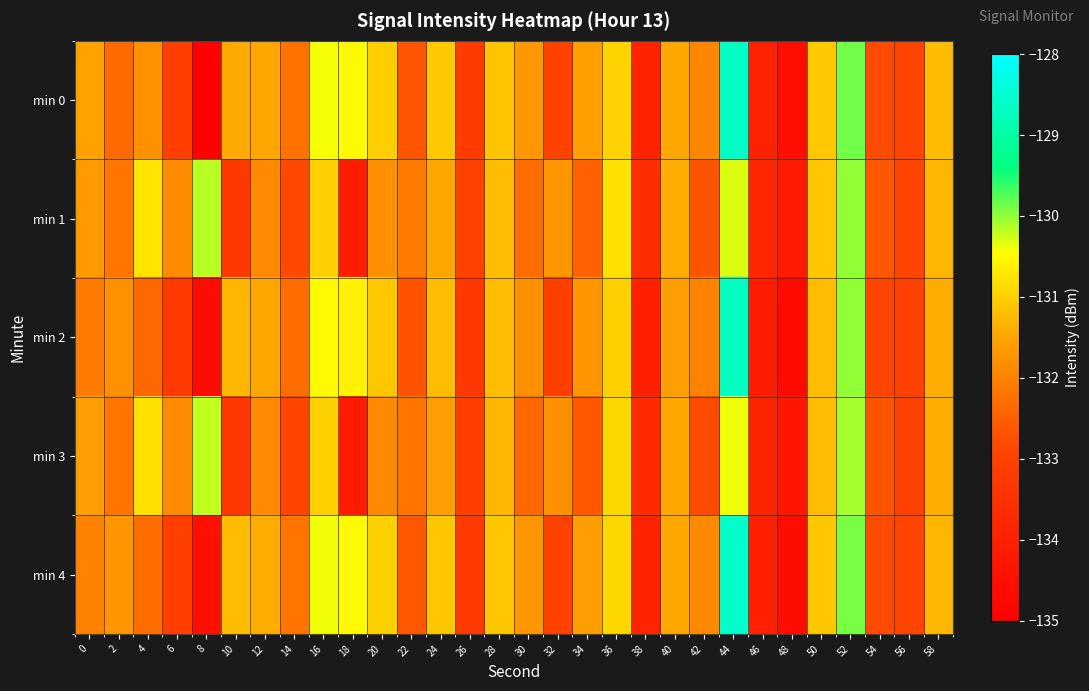

Reading right to left, what are all the values shown in this chart?

min 0: 58=-131.2	56=-132.9	54=-132.8	52=-129.9	50=-131.1	48=-134.6	46=-134.0	44=-128.6	42=-131.9	40=-131.5	38=-133.9	36=-131.0	34=-131.6	32=-133.0	30=-131.7	28=-131.1	26=-133.2	24=-131.1	22=-132.7	20=-131.0	18=-130.5	16=-130.4	14=-132.2	12=-131.5	10=-131.4	8=-135.0	6=-133.1	4=-131.8	2=-132.3	0=-131.5
min 1: 58=-131.3	56=-132.9	54=-132.6	52=-130.0	50=-131.1	48=-134.2	46=-133.8	44=-130.3	42=-132.7	40=-131.4	38=-133.6	36=-130.8	34=-132.5	32=-131.7	30=-132.3	28=-131.2	26=-133.0	24=-131.5	22=-132.1	20=-131.8	18=-134.1	16=-131.0	14=-132.8	12=-131.9	10=-133.3	8=-130.2	6=-131.9	4=-130.8	2=-132.2	0=-131.7
min 2: 58=-131.4	56=-133.0	54=-132.9	52=-130.0	50=-131.2	48=-134.7	46=-134.1	44=-128.7	42=-132.0	40=-131.6	38=-134.0	36=-131.0	34=-131.7	32=-133.1	30=-131.8	28=-131.2	26=-133.3	24=-131.2	22=-132.7	20=-131.1	18=-130.6	16=-130.5	14=-132.3	12=-131.5	10=-131.3	8=-134.6	6=-133.2	4=-132.4	2=-131.8	0=-132.1
min 3: 58=-131.4	56=-133.0	54=-132.7	52=-130.1	50=-131.2	48=-134.3	46=-133.9	44=-130.4	42=-132.8	40=-131.5	38=-133.7	36=-130.9	34=-132.6	32=-131.8	30=-132.4	28=-131.3	26=-133.1	24=-131.6	22=-132.2	20=-131.9	18=-134.2	16=-131.0	14=-132.9	12=-131.9	10=-133.3	8=-130.2	6=-131.9	4=-130.8	2=-132.2	0=-131.6
min 4: 58=-131.3	56=-132.9	54=-132.8	52=-129.9	50=-131.1	48=-134.6	46=-134.0	44=-128.6	42=-131.9	40=-131.5	38=-133.9	36=-130.9	34=-131.6	32=-133.0	30=-131.7	28=-131.1	26=-133.2	24=-131.1	22=-132.6	20=-131.0	18=-130.5	16=-130.4	14=-132.2	12=-131.4	10=-131.2	8=-134.5	6=-133.1	4=-132.3	2=-131.7	0=-132.0